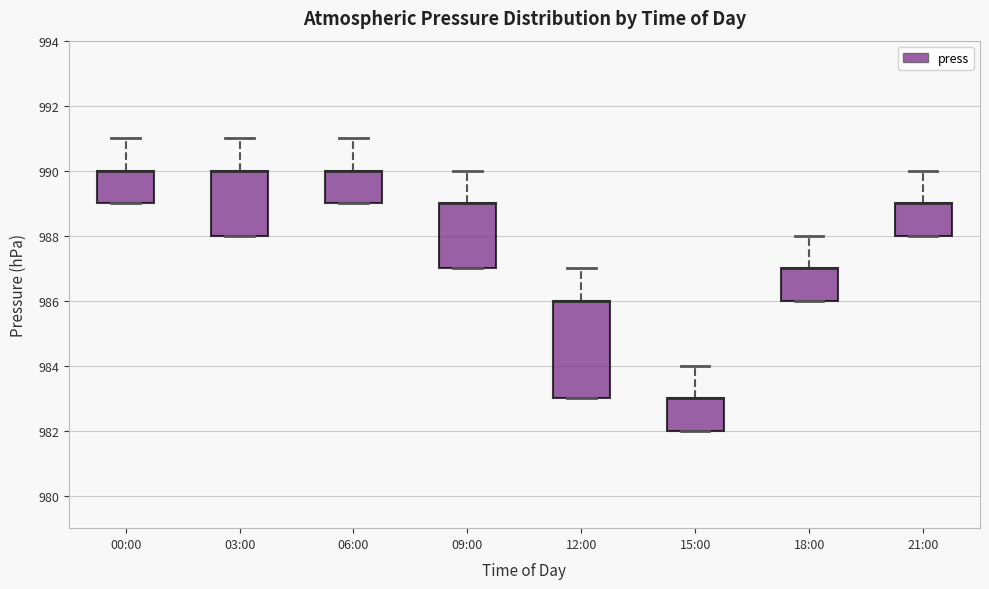

Where does the upper whisker of the box for 15:00 end on the y-axis? The values are not printed on the chart, so give them approximately, as read against the axis.

984